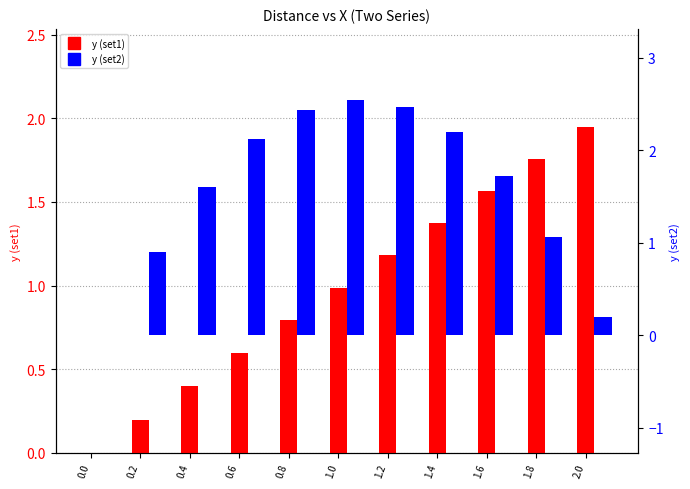

What is the label of the 6th bar from the right?

1.0